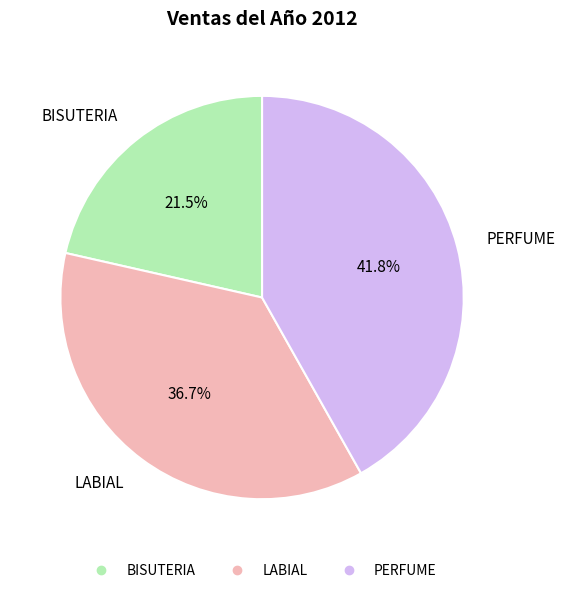

The LABIAL slice represents 37% of the pie. True or false?

True